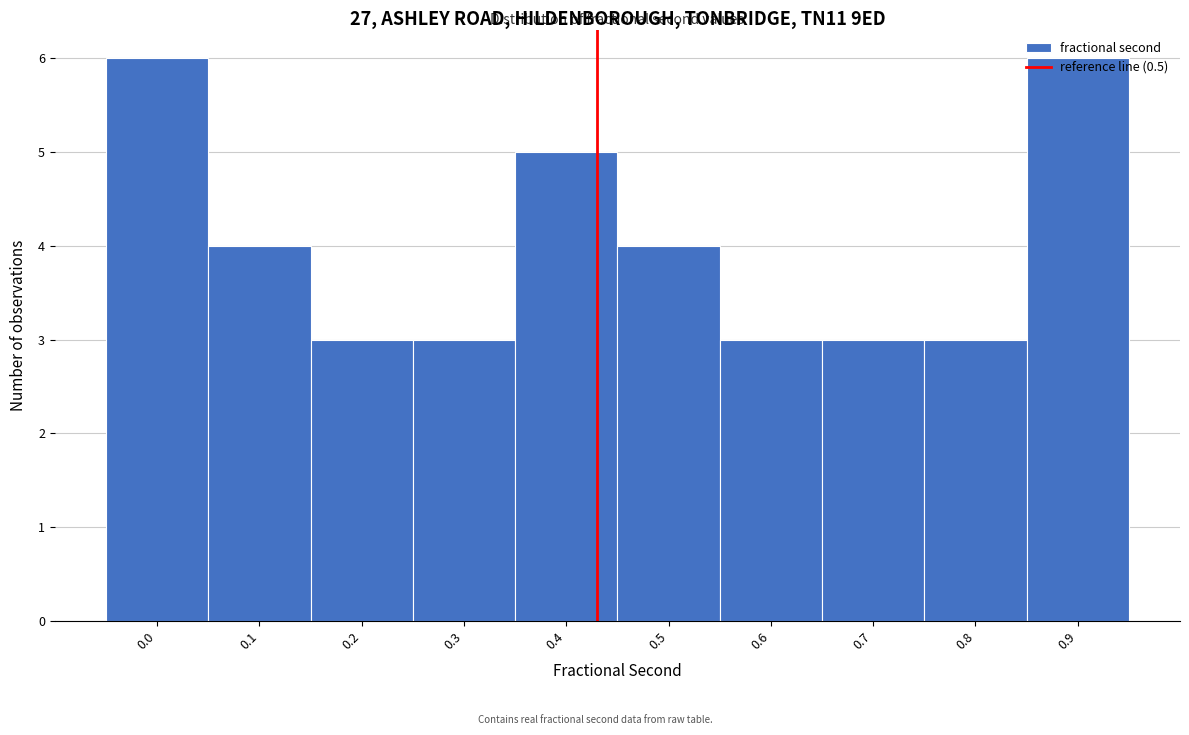

What is the ratio of the value at 0.1 to the value at 0.7?

1.3